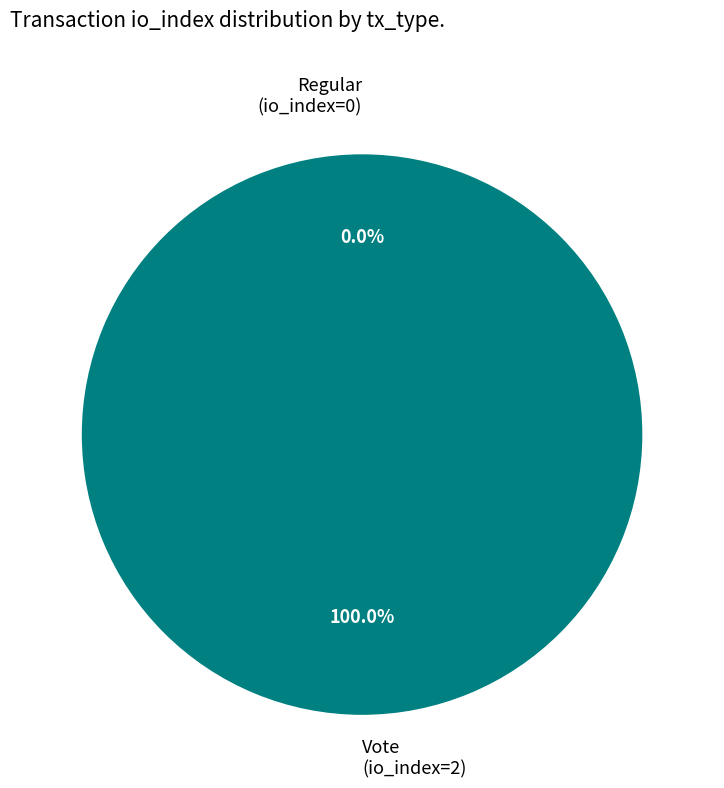

Combined, what portion of the pie is Regular (io_index=0) and Vote (io_index=2)?

100.0%